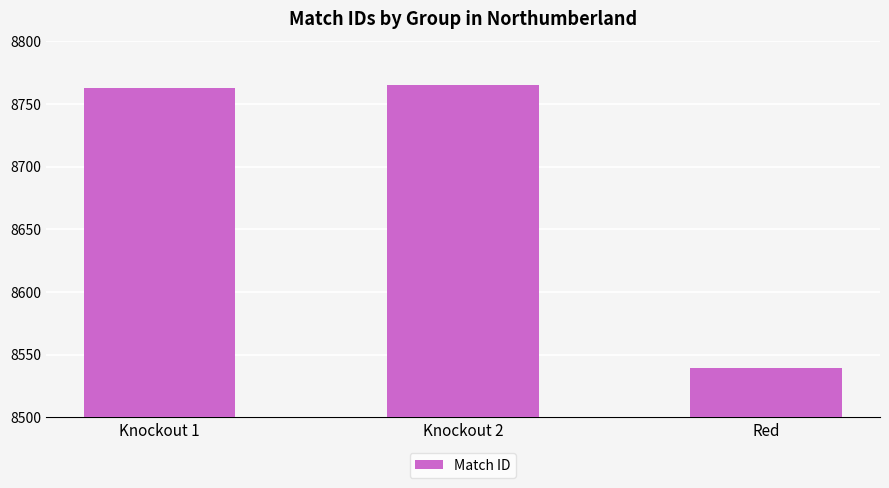

The chart shows a value of 5673 at Red. True or false?

False